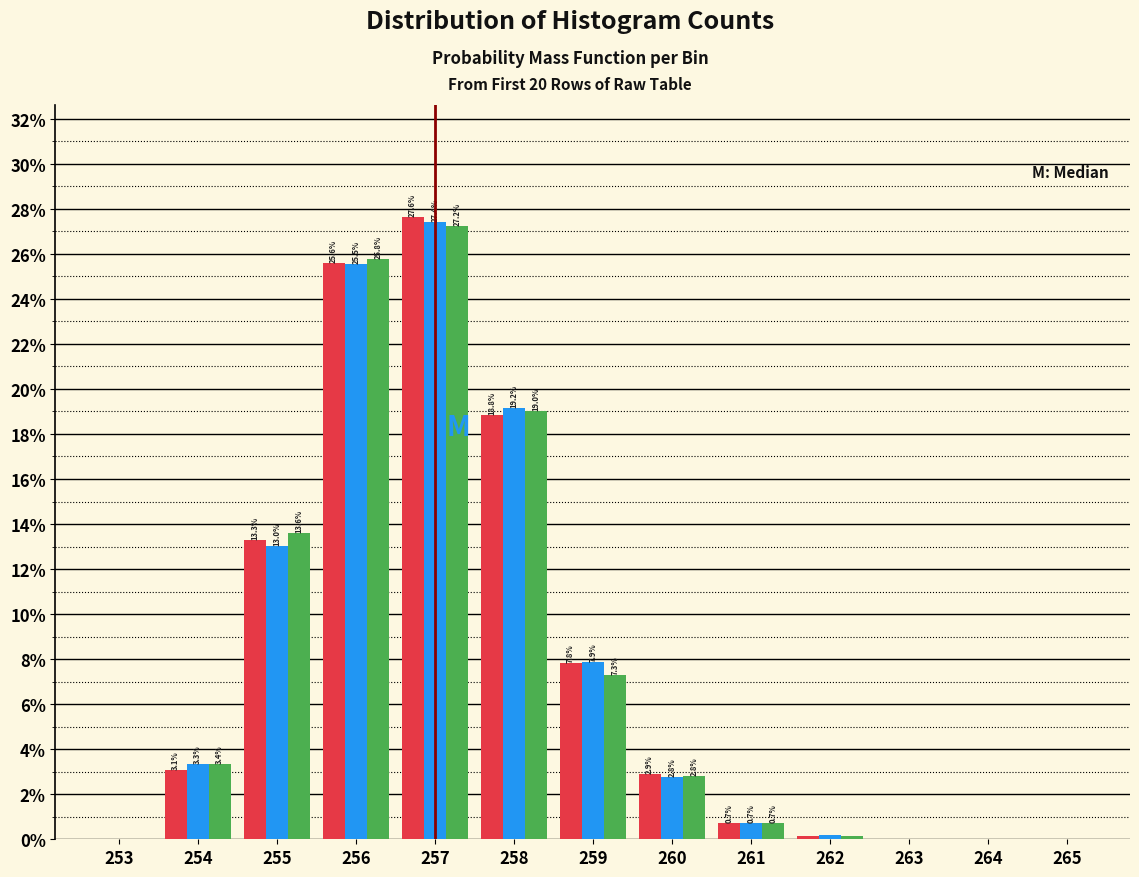

What is the total value across all series at 262?

0.4